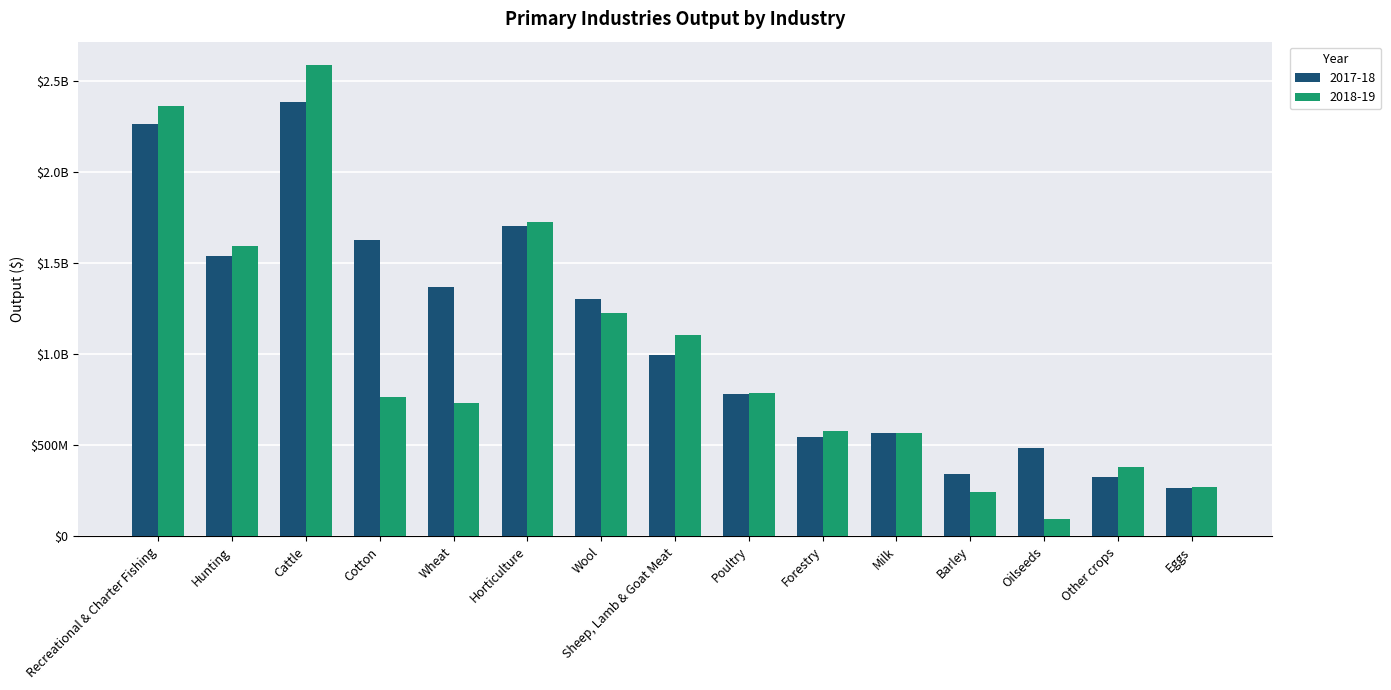

What position from the left is Wheat?

5